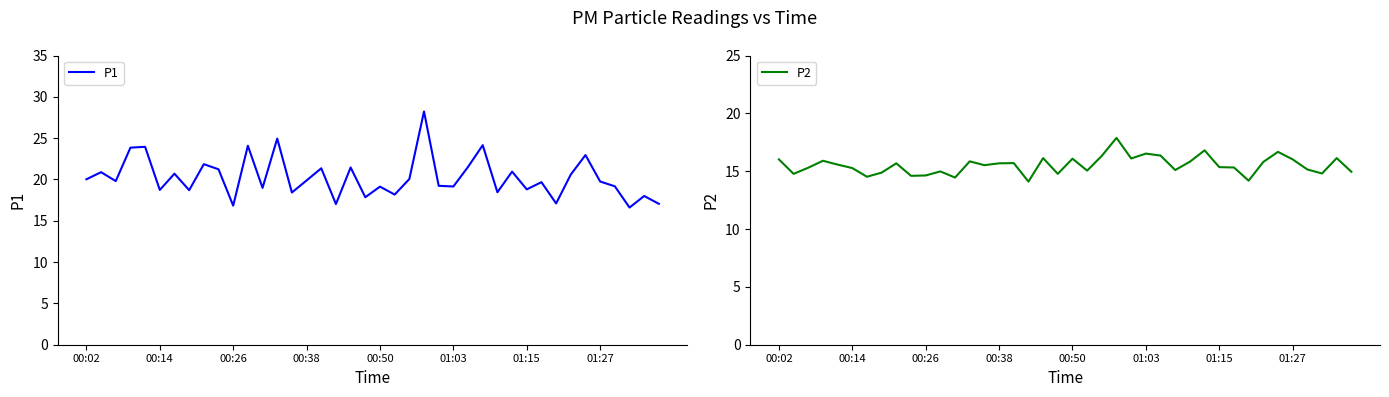

What is the approximate value of P2 at 01:03?

16.5